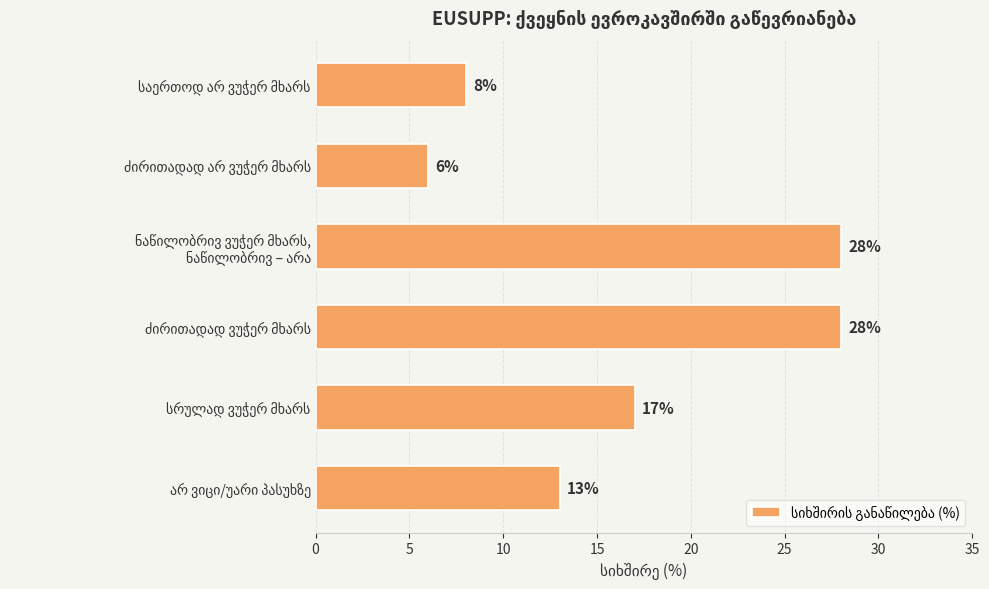

What is the difference between the second highest and second lowest values?

20